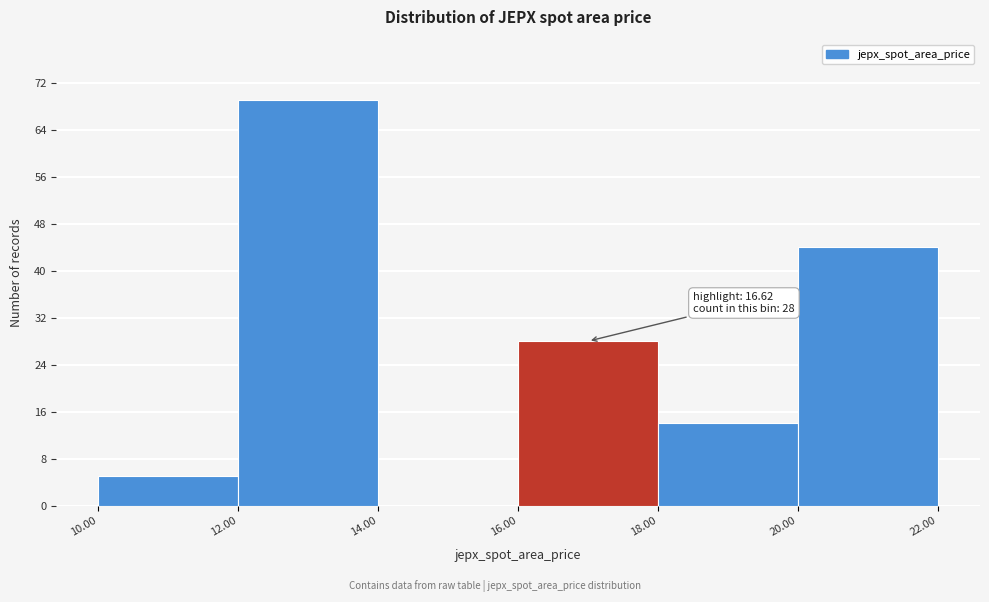

Which range on the x-axis has the tallest bar?

12.00 to 14.00